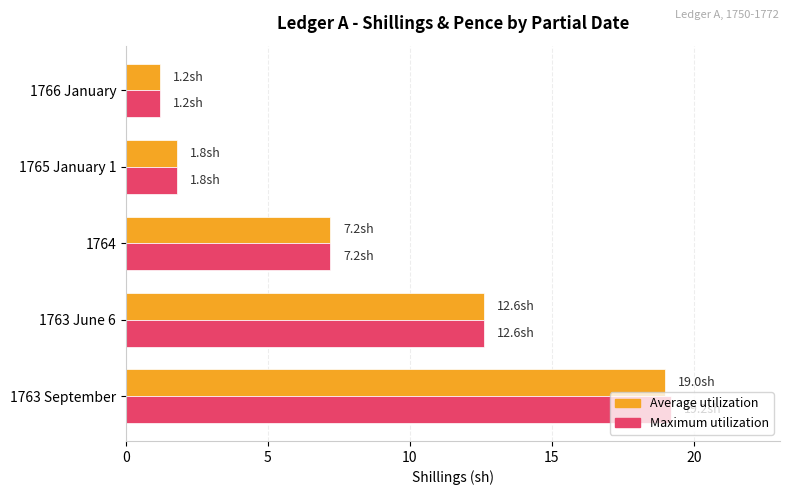

The Average utilization series shows 7.2 at 1764. True or false?

True